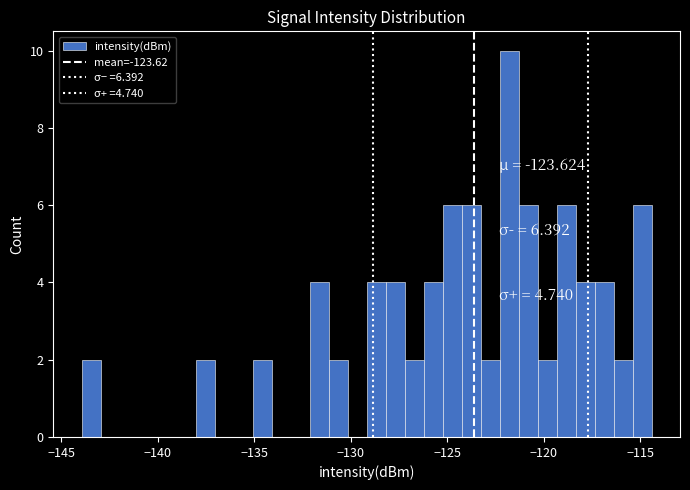

Read against the x-axis, roughly where is the centre of the tallest bar?

-122.0